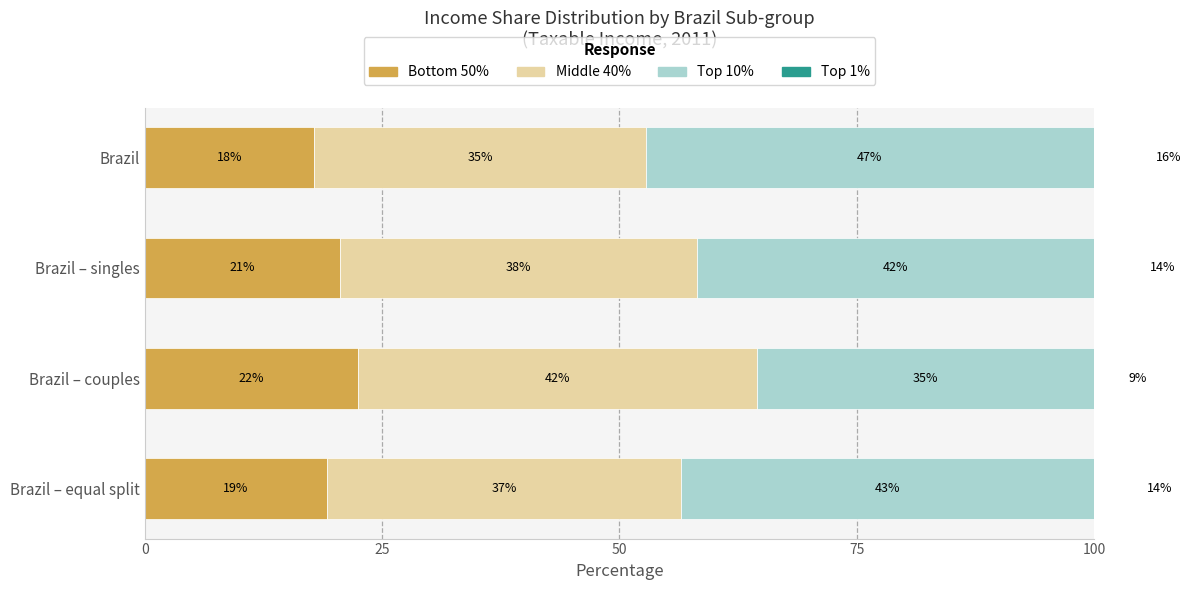

At how many categories does at least one series exceed 32?

4